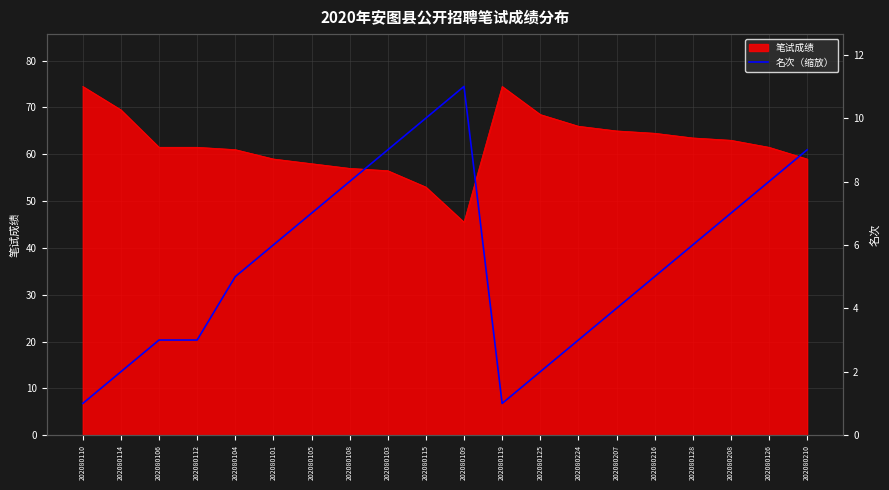

At which category does the chart reach its minimum across all series?

202080110